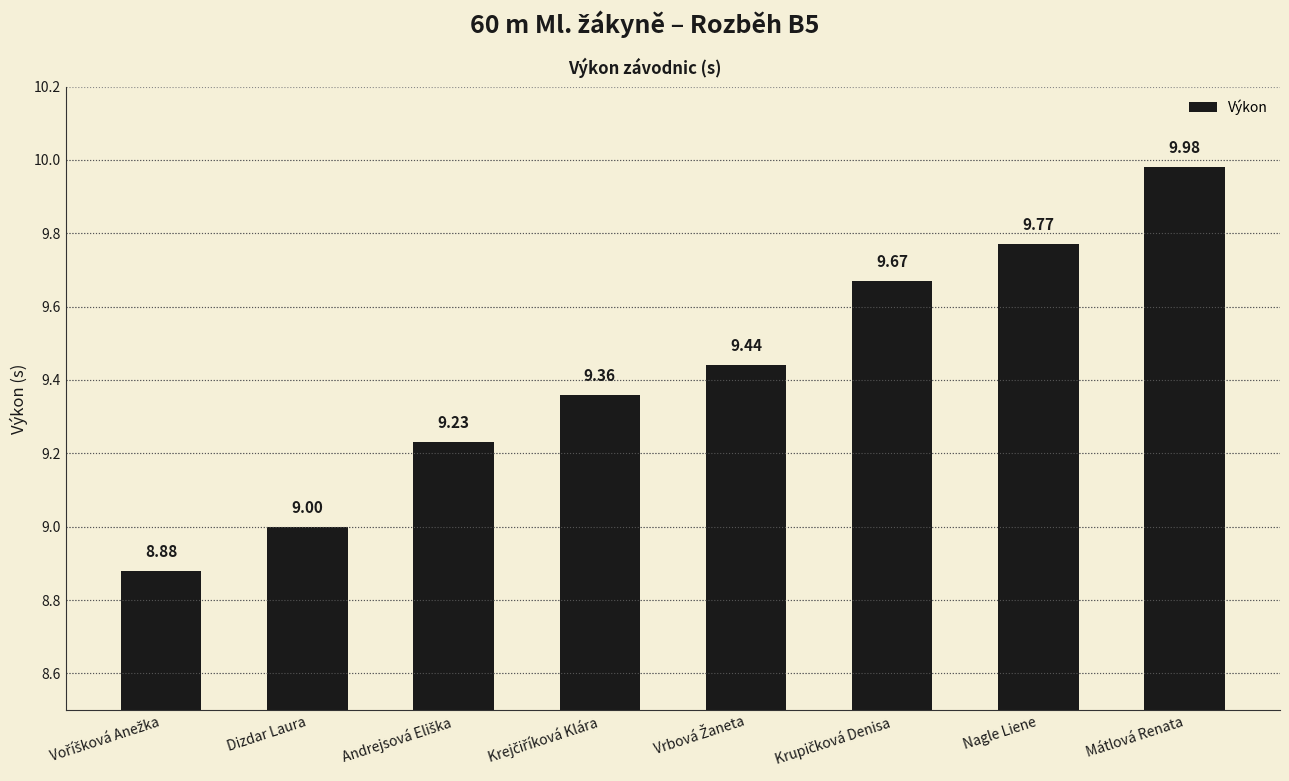

The chart shows a value of 14.6 at Dizdar Laura. True or false?

False